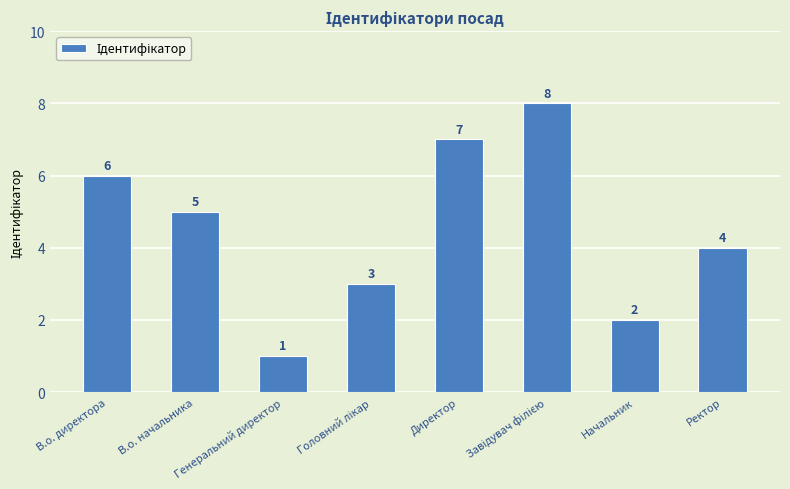

What is the sum of the values at Начальник and Директор?

9